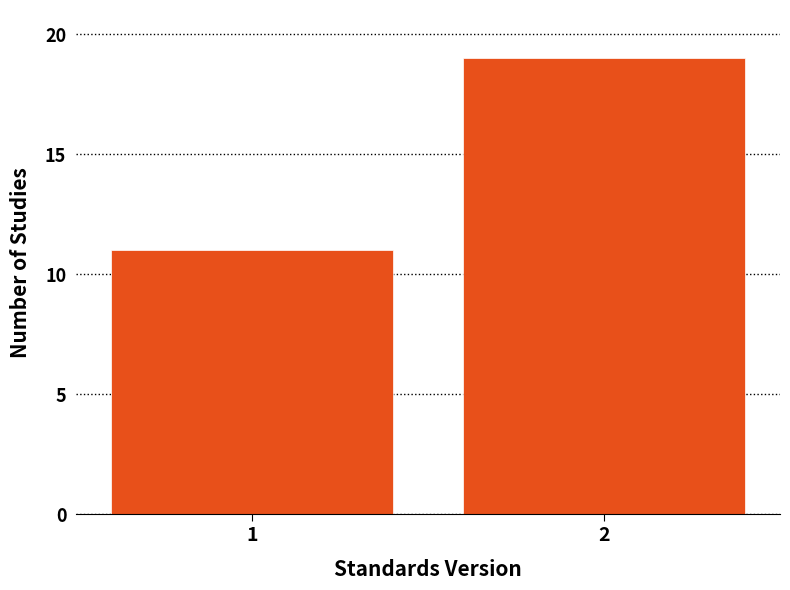

Reading left to right, transcribe all the data shown in this chart.

1=11	2=19